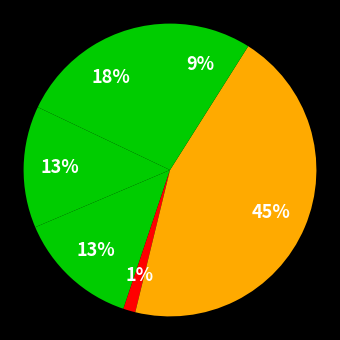

Count the number of slices in the pie.

6